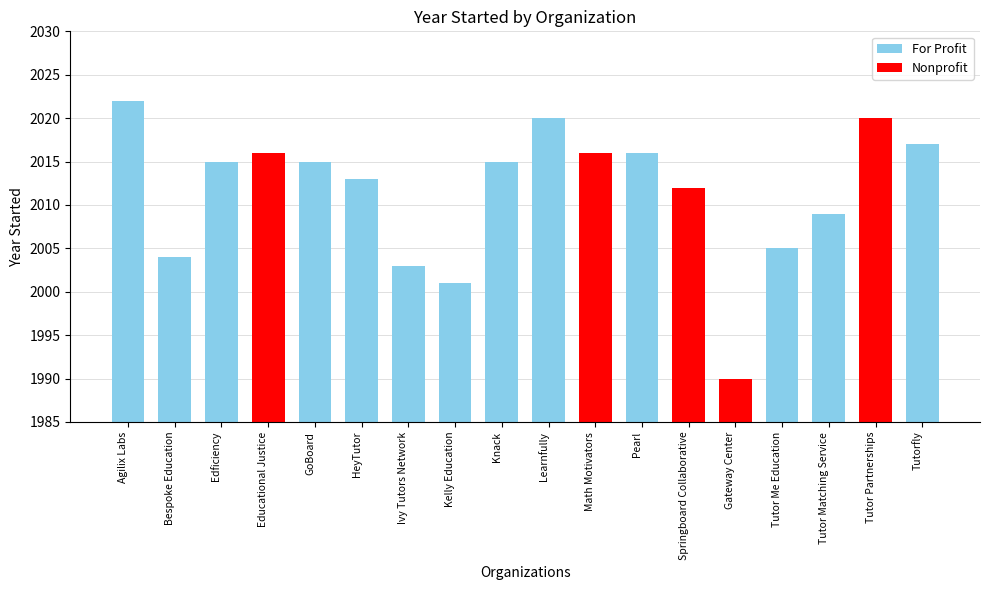

What is the ratio of the value at Pearl to the value at Kelly Education?

1.0